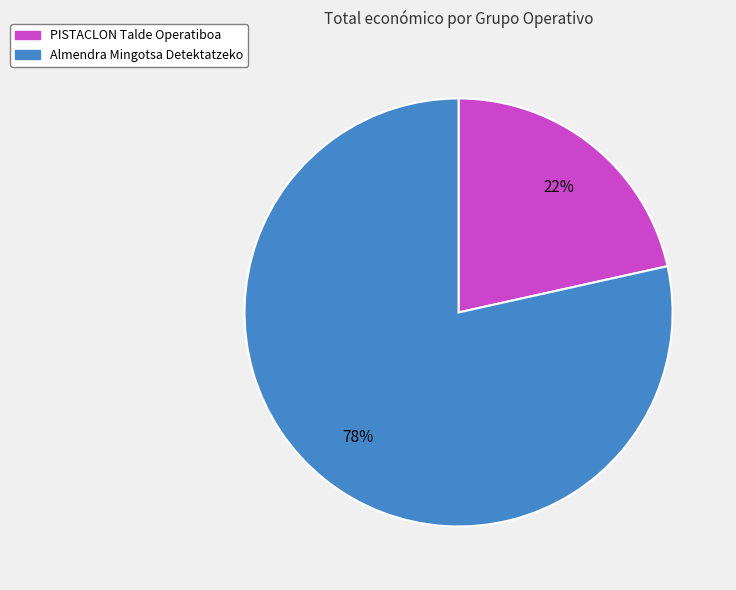

To the nearest percent, what is the average slice percentage?

50%